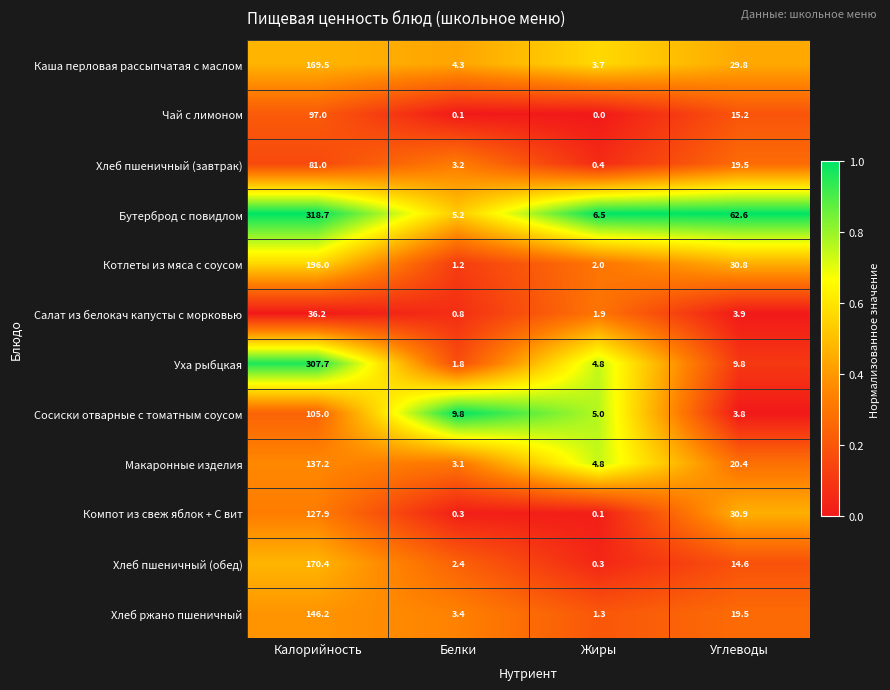

Which series changed the most between Калорийность and Жиры?

Бутерброд с повидлом